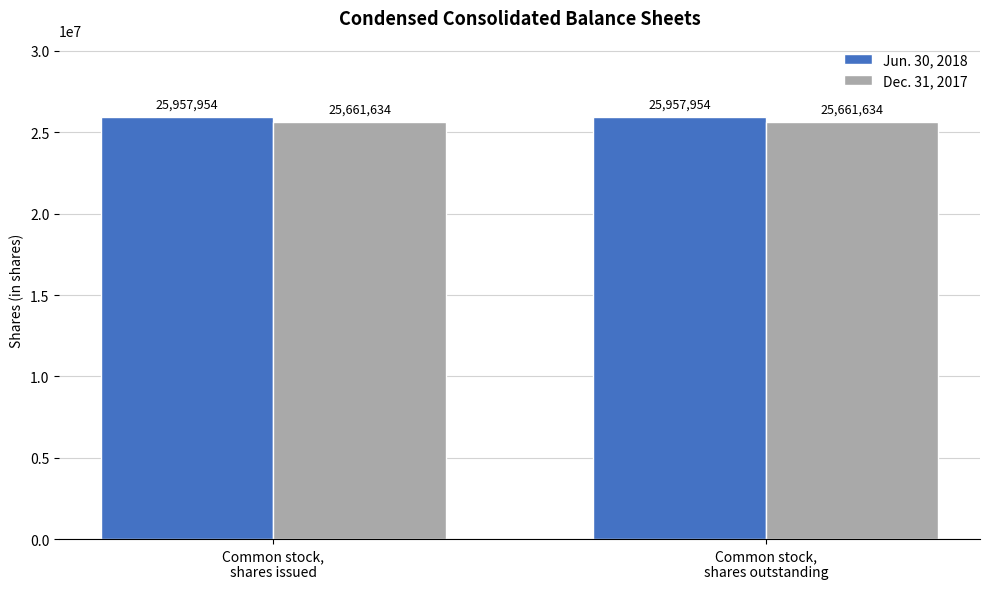

Reading left to right, extract all data points from this chart.

Jun. 30, 2018: Common stock,
shares issued=25957954	Common stock,
shares outstanding=25957954
Dec. 31, 2017: Common stock,
shares issued=25661634	Common stock,
shares outstanding=25661634